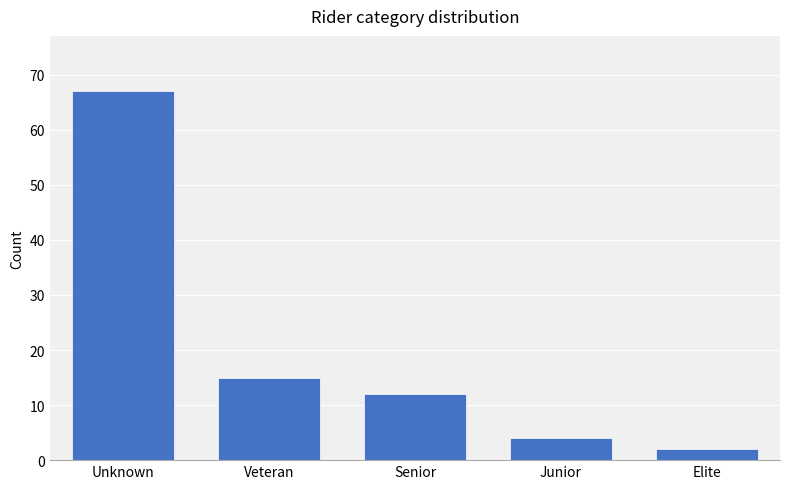

Reading left to right, transcribe all the data shown in this chart.

Unknown=67	Veteran=15	Senior=12	Junior=4	Elite=2